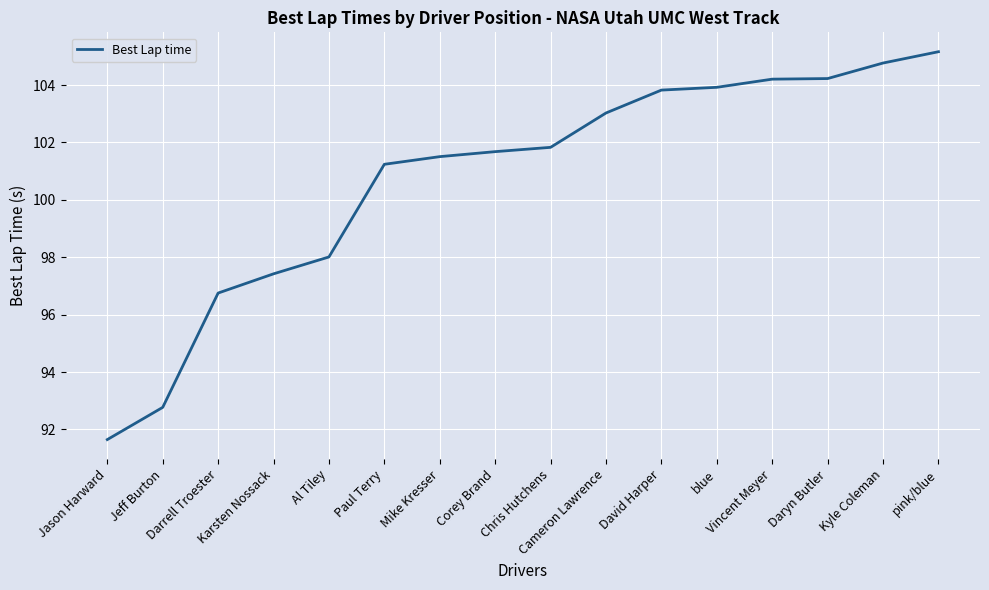

Count the number of categories in the chart.

16